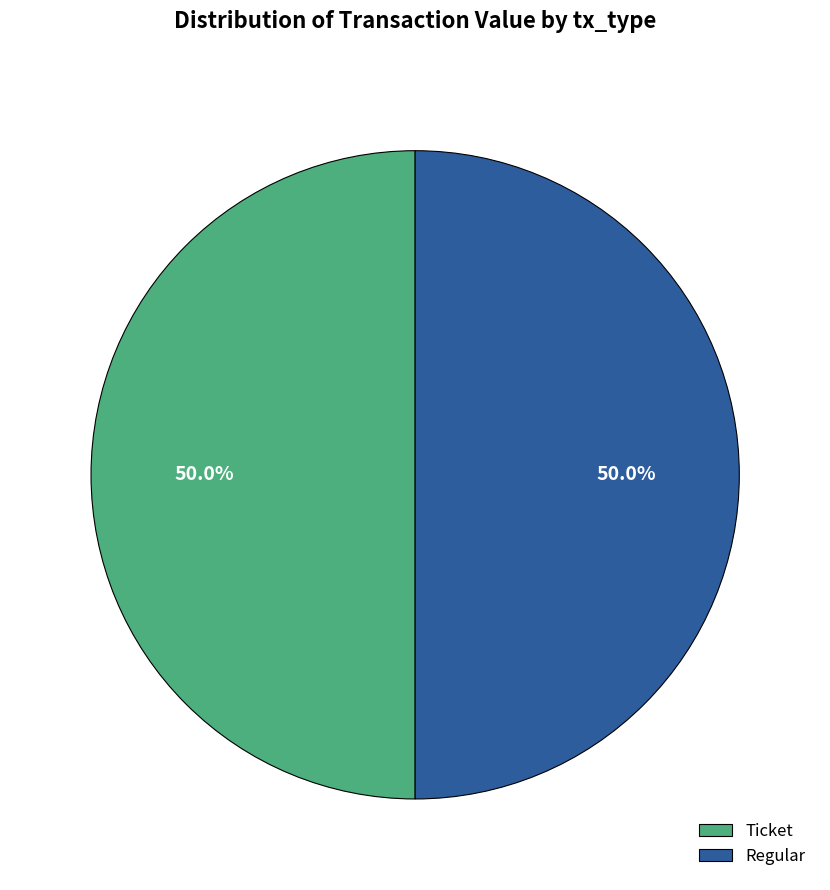

How much of the chart is everything except Regular?

50.0%